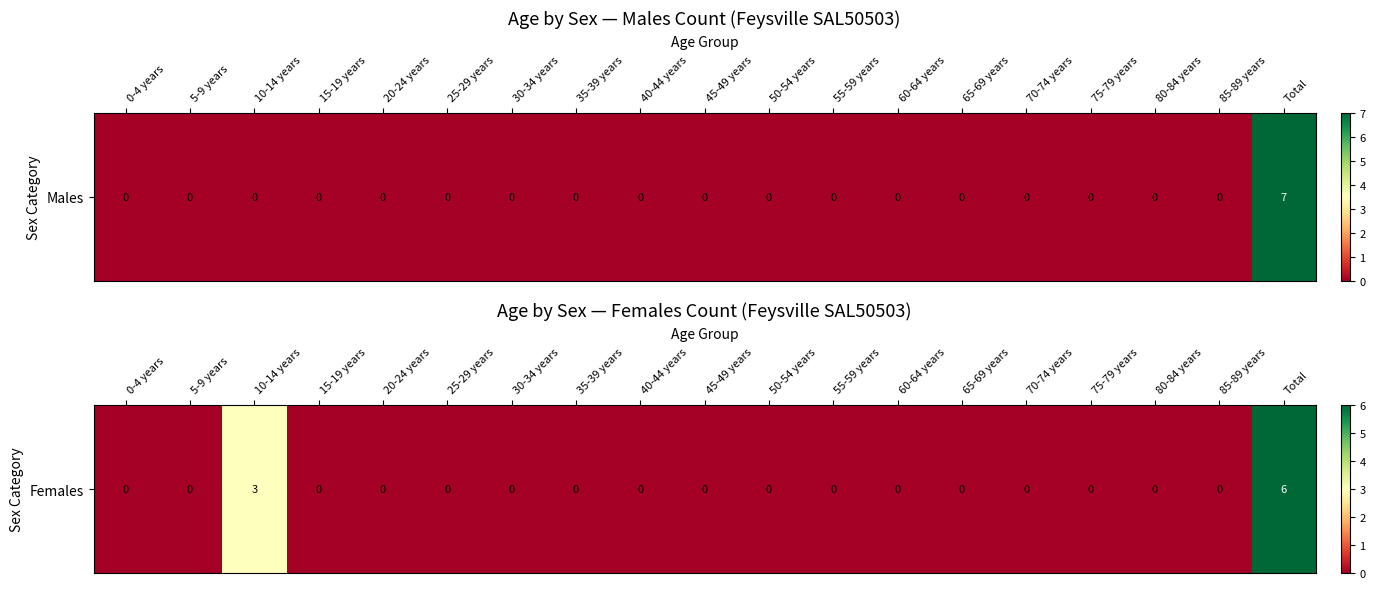

Which has a higher value, 45-49 years or 80-84 years?

45-49 years